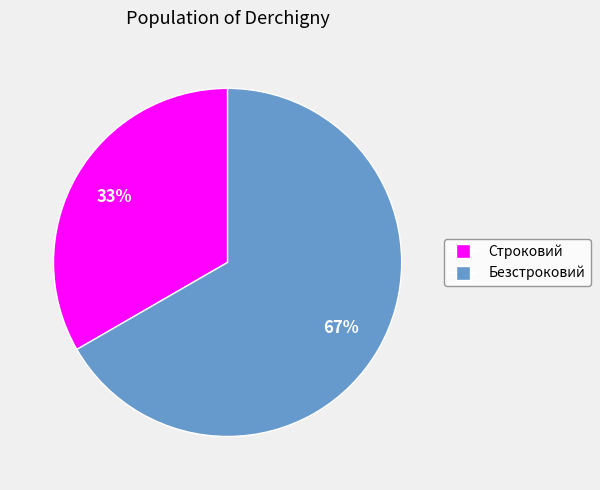

What is the ratio of the value at Безстроковий to the value at Строковий?

2.0